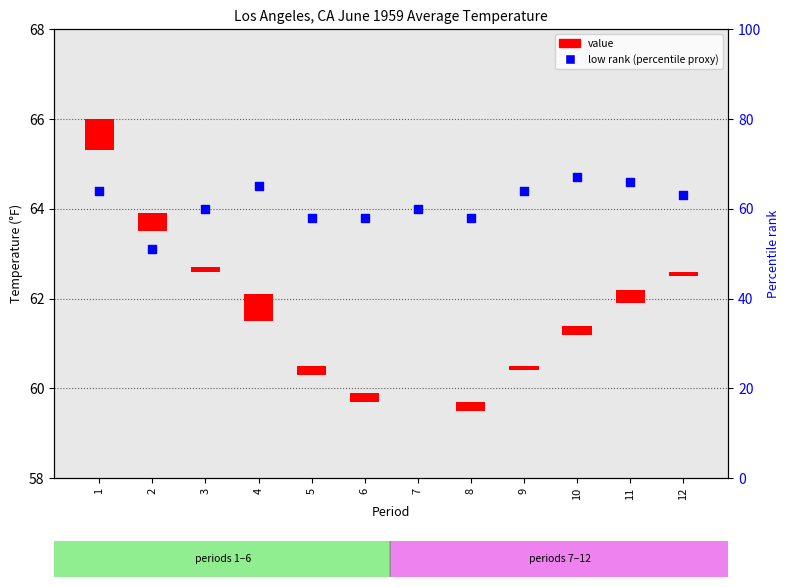

What is the change in value from 1 to 8?

-6